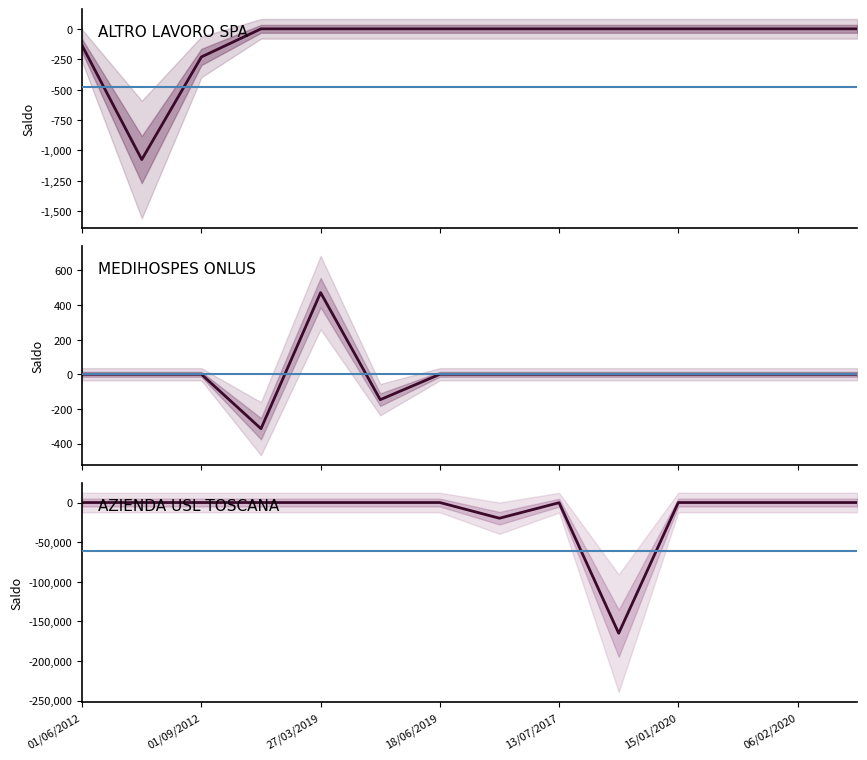

At how many categories does at least one series exceed -118638?

14